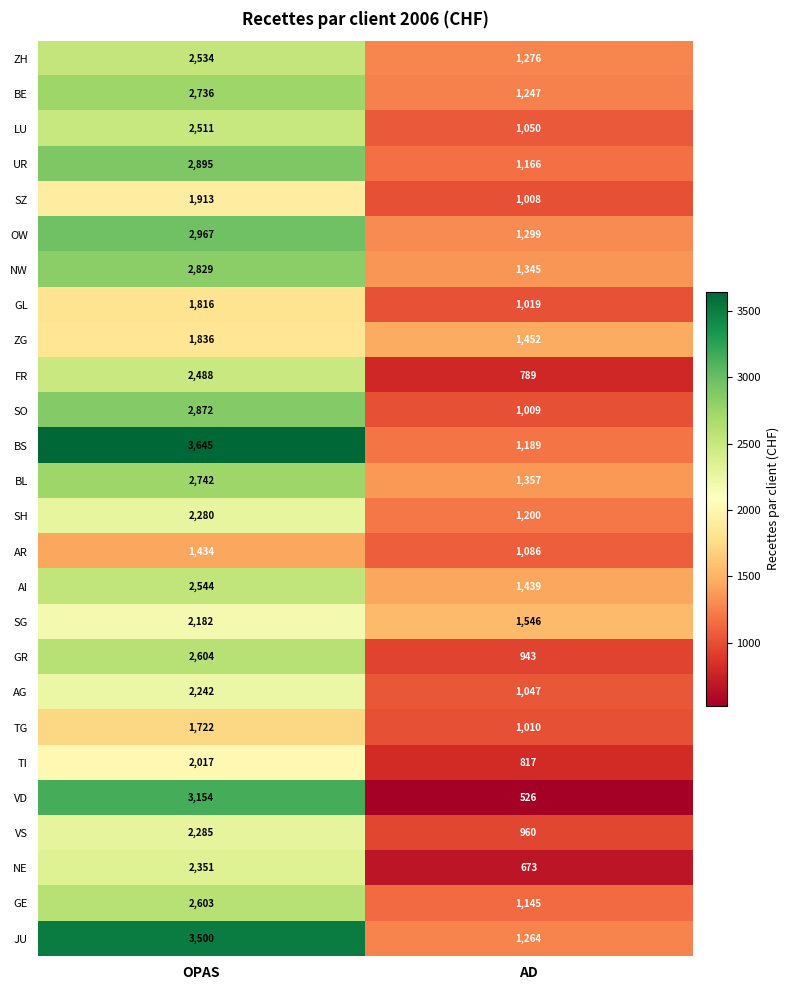

What is the average value of the TI series?

1417